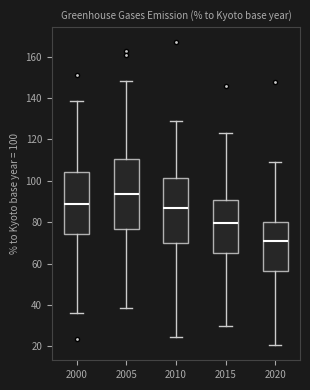

Reading left to right, read every box against the y-axis: the position of its median line, the range the box covers, and the ends of its whiskers. The values are not printed on the chart, so give them approximately, as read against the axis.

2000: median 88, box 74 to 104, whiskers 36 to 138
2005: median 94, box 76 to 110, whiskers 38 to 148
2010: median 88, box 70 to 102, whiskers 24 to 130
2015: median 80, box 64 to 90, whiskers 30 to 124
2020: median 70, box 56 to 80, whiskers 20 to 110